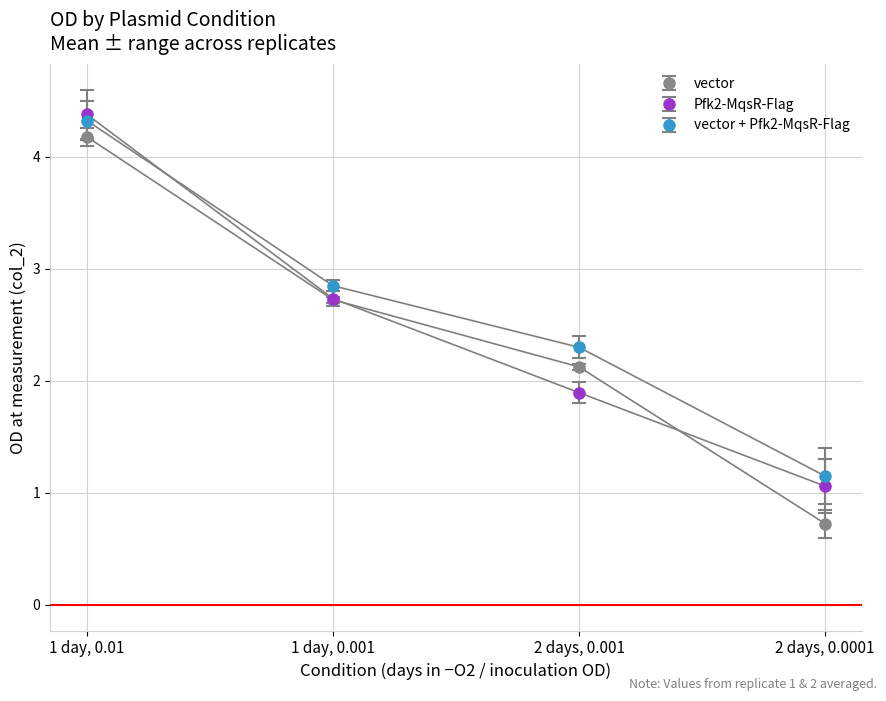

At which category is the sum across all series the highest?

1 day, 0.01